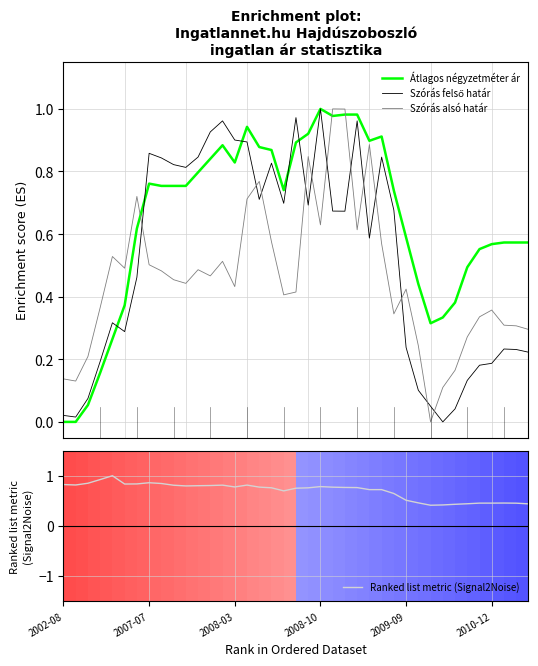

True or false: Átlagos négyzetméter ár and Ranked list metric (Signal2Noise) intersect in this chart.

True